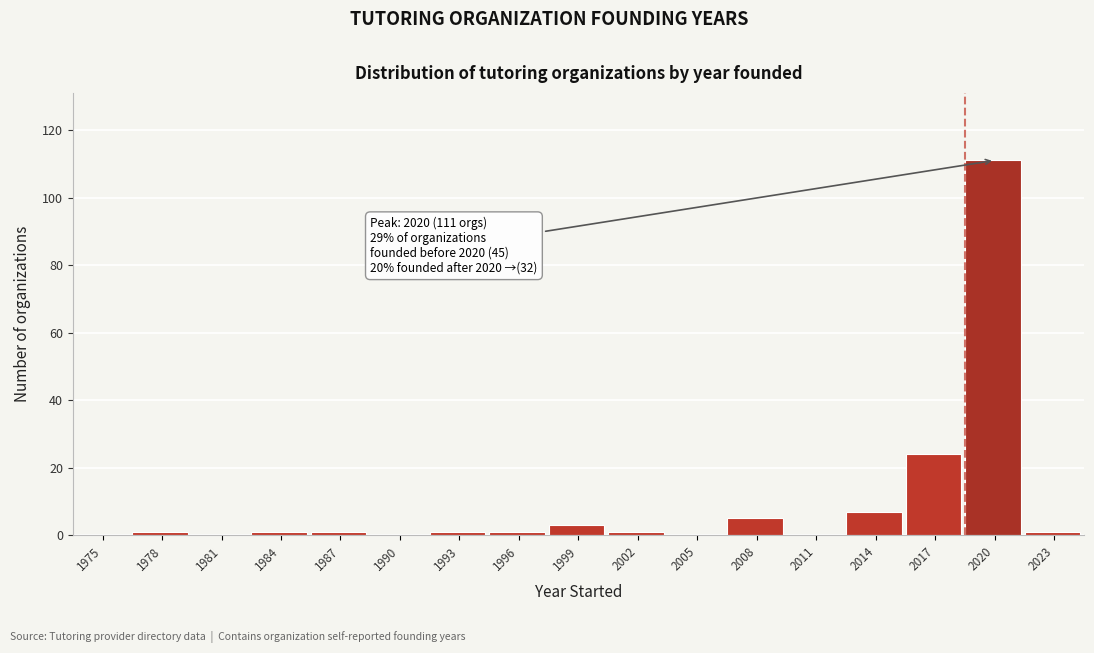

Reading left to right, what are all the values shown in this chart?

1975=0	1978=1	1981=0	1984=1	1987=1	1990=0	1993=1	1996=1	1999=3	2002=1	2005=0	2008=5	2011=0	2014=7	2017=24	2020=111	2023=1